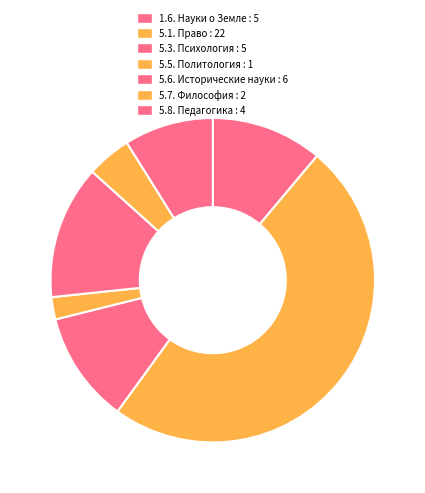

What percentage is NOT represented by 5.8. Педагогика?

91.1%